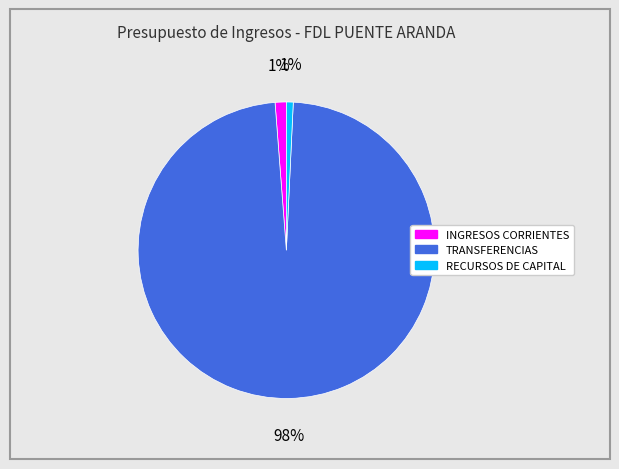

Count the number of slices in the pie.

3